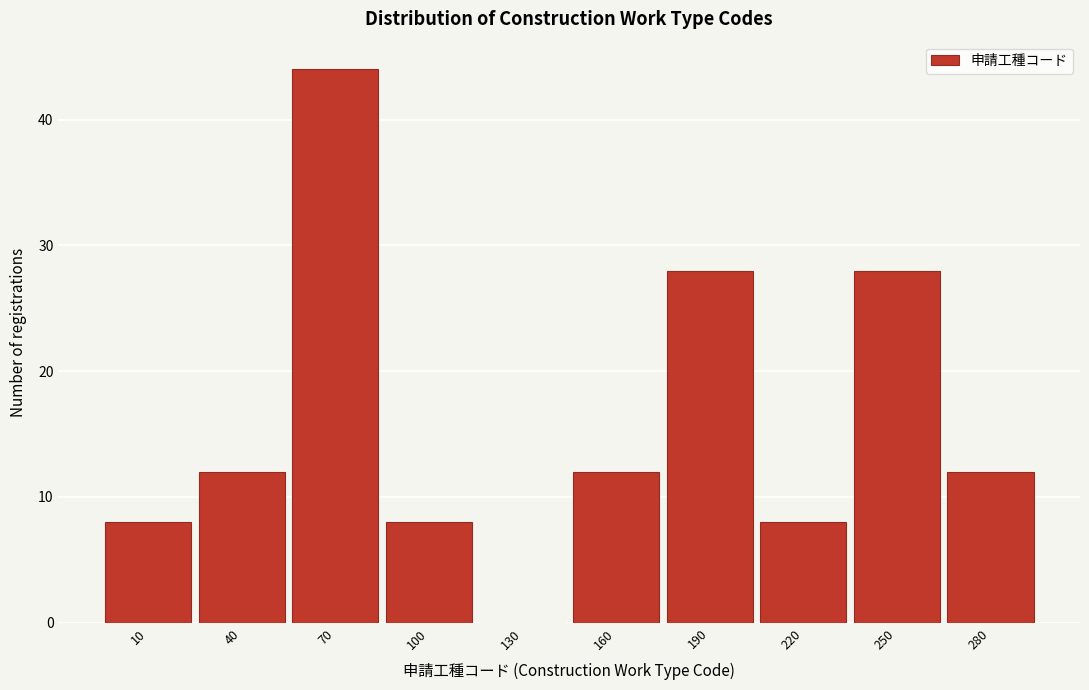

Reading right to left, transcribe all the data shown in this chart.

280=12	250=28	220=8	190=28	160=12	130=0	100=8	70=44	40=12	10=8